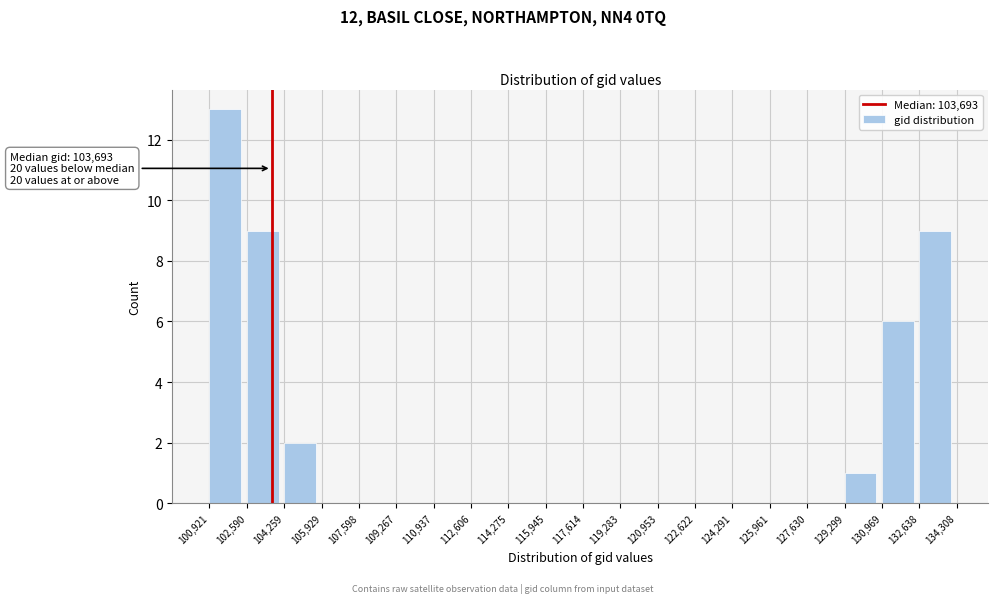

Over which range of the x-axis is the bar tallest?

100,921 to 102,590